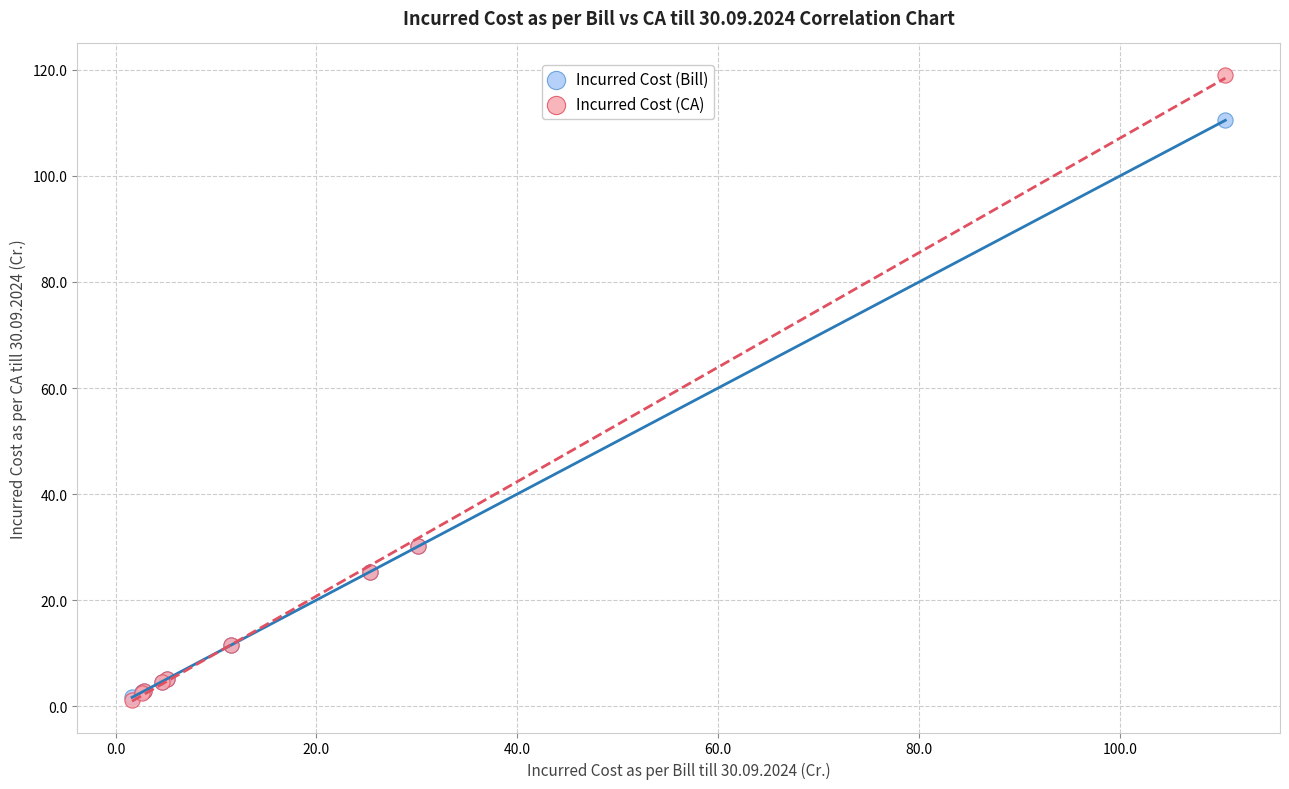

What are all the series names shown in the legend?

Incurred Cost (Bill), Incurred Cost (CA)